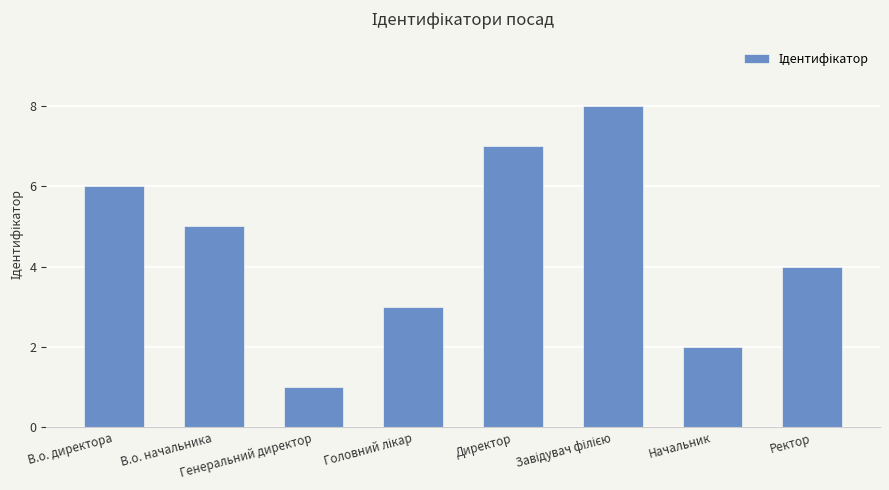

What position from the left is Начальник?

7